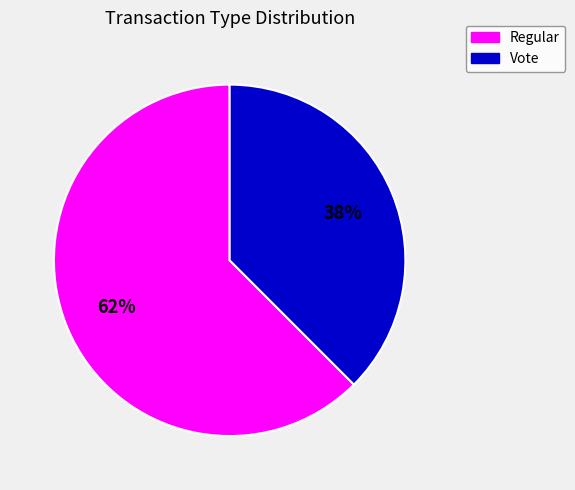

Combined, do Vote and Regular account for over 50%?

Yes